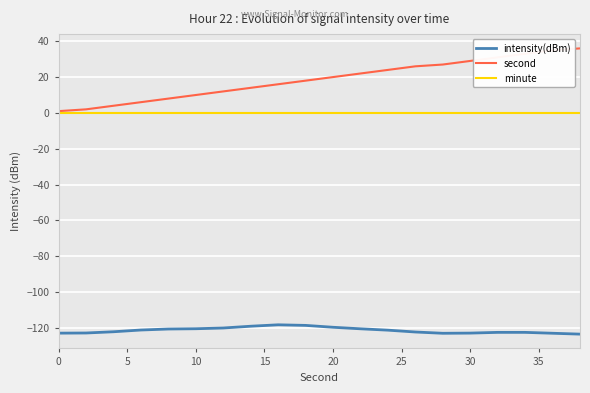

What is the maximum value for intensity(dBm)?

-118.2